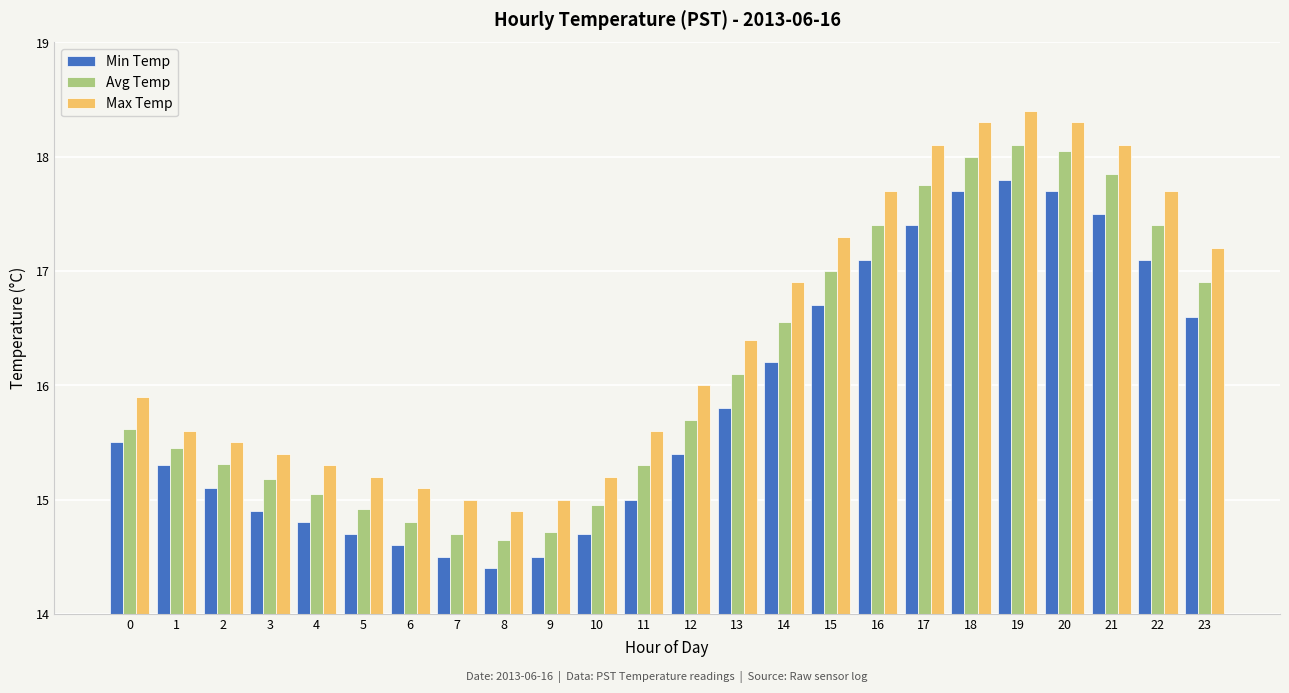

Rank the series by their average value, from lowest to highest.

Min Temp, Avg Temp, Max Temp